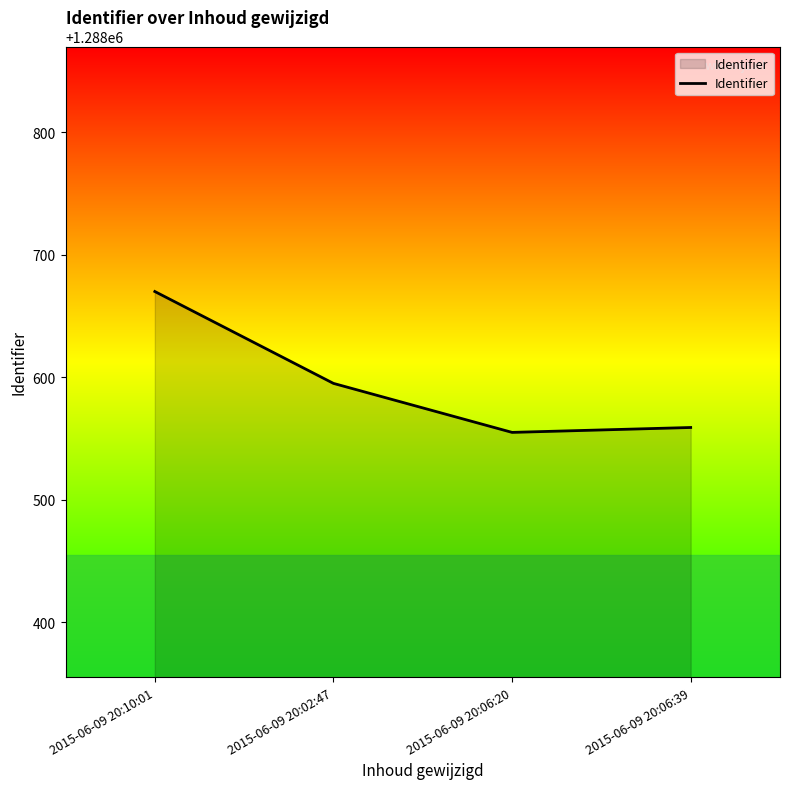

The chart shows a value of 745193 at 2015-06-09 20:06:39. True or false?

False